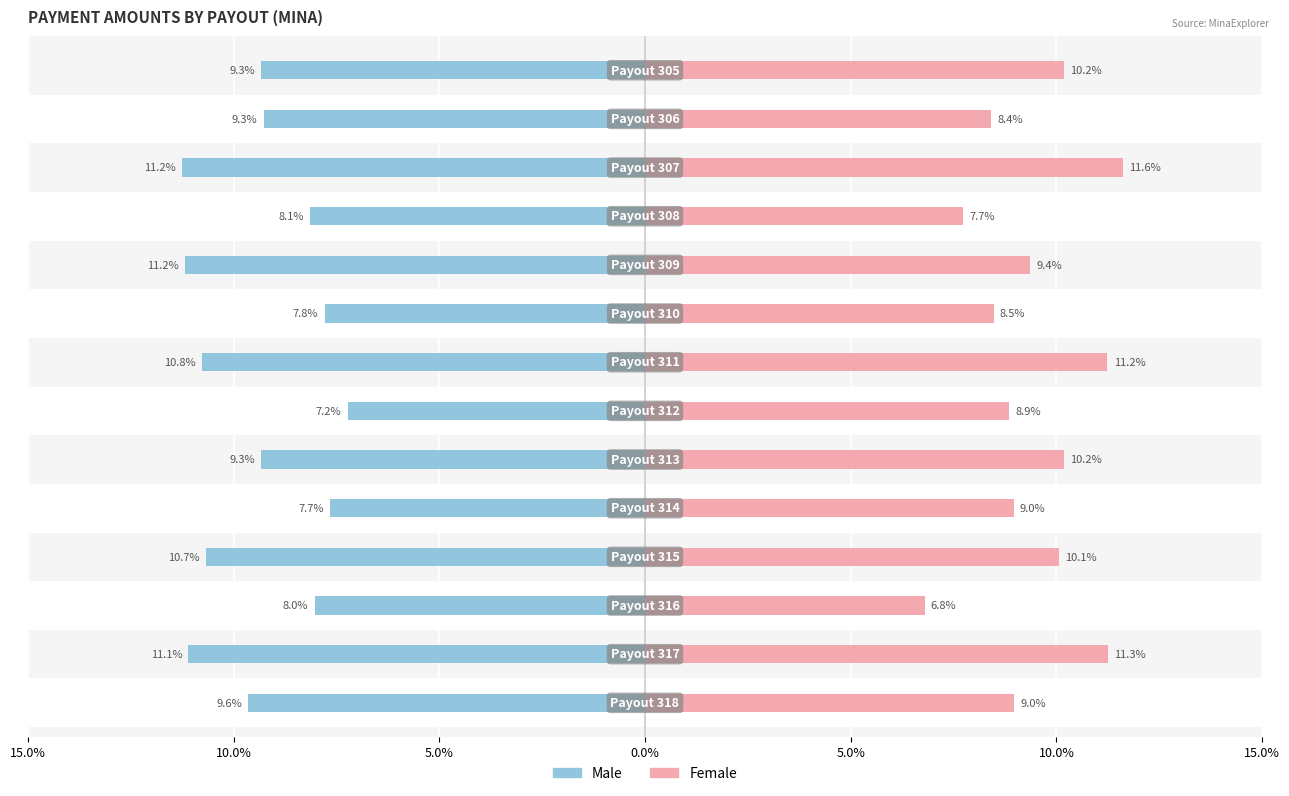

Is it true that Male equals -10.8 at 15.0%?

False